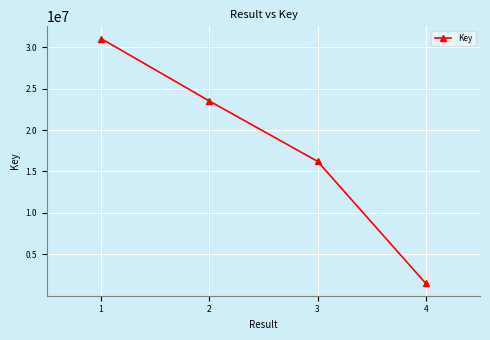

List the labels in order of value, smallest first.

4, 3, 2, 1